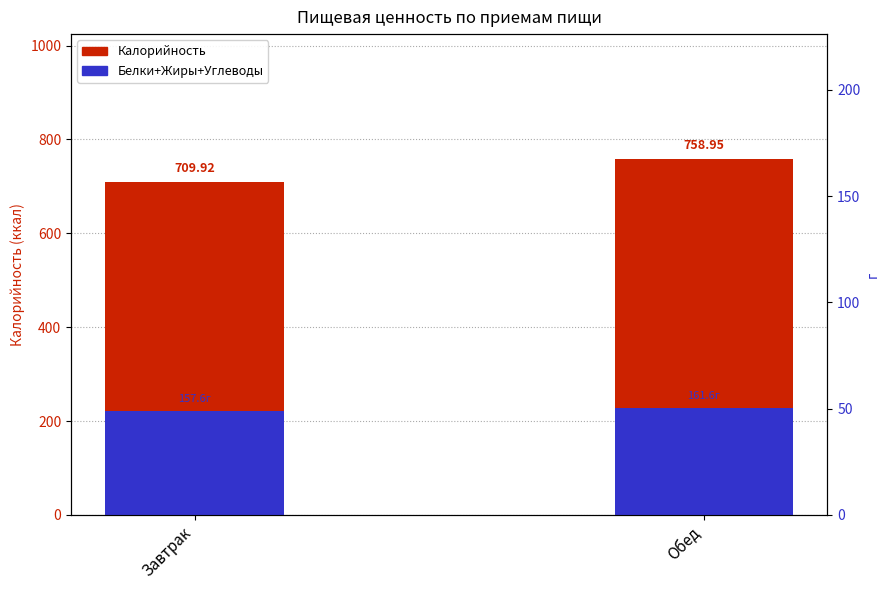

List the labels in order of Белки+Жиры+Углеводы (scaled) value, largest first.

Обед, Завтрак